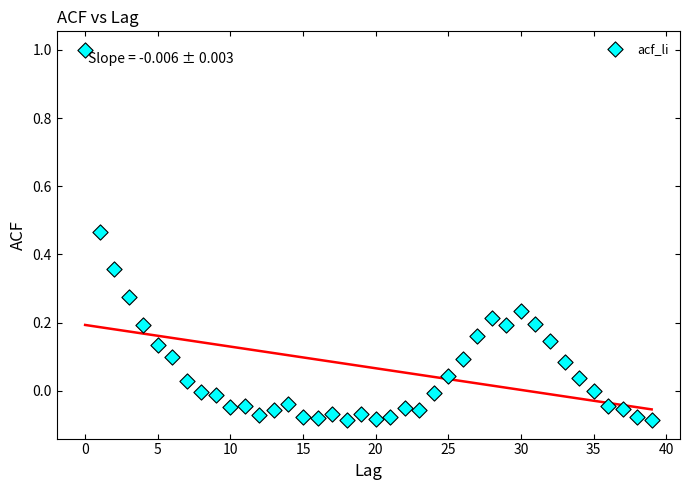

What is the range of Y values (max minus min)?

1.1